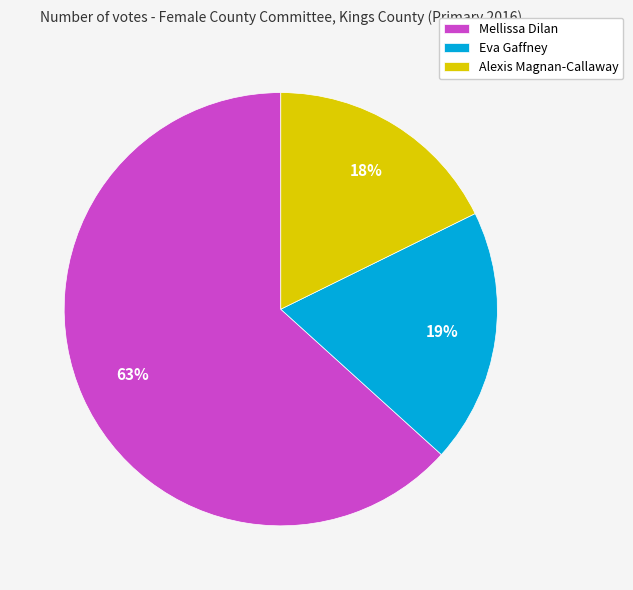

Which has a higher value, Eva Gaffney or Mellissa Dilan?

Mellissa Dilan